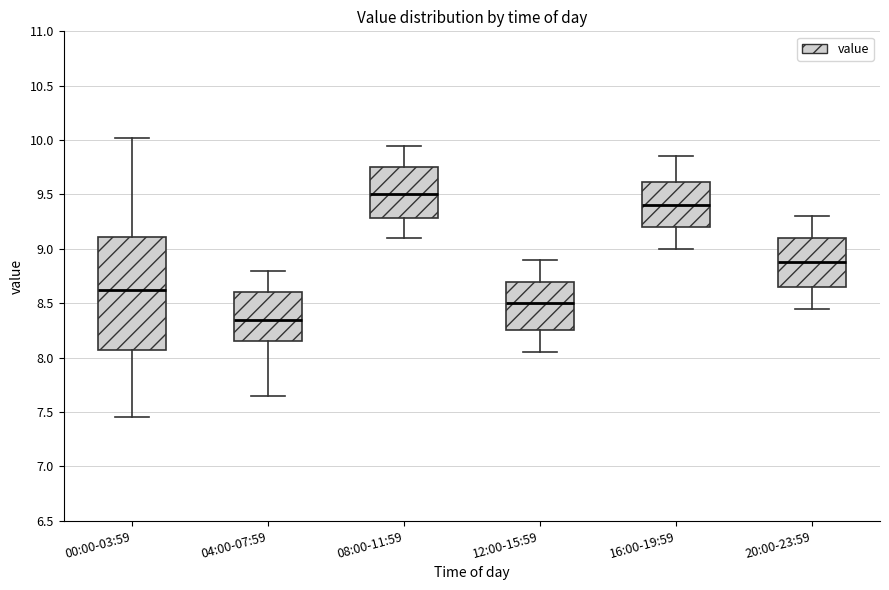

Where is the lower edge of the box for 04:00-07:59 on the y-axis? The values are not printed on the chart, so give them approximately, as read against the axis.

8.15